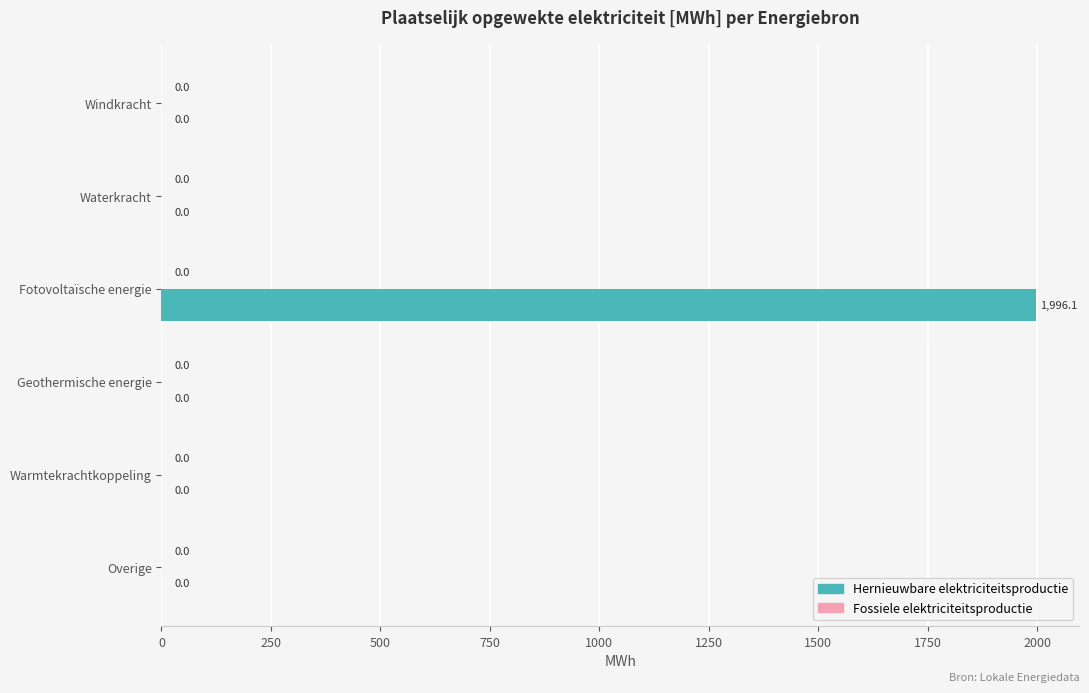

Is it true that the value at Fotovoltaïsche energie is 2769.6?

False